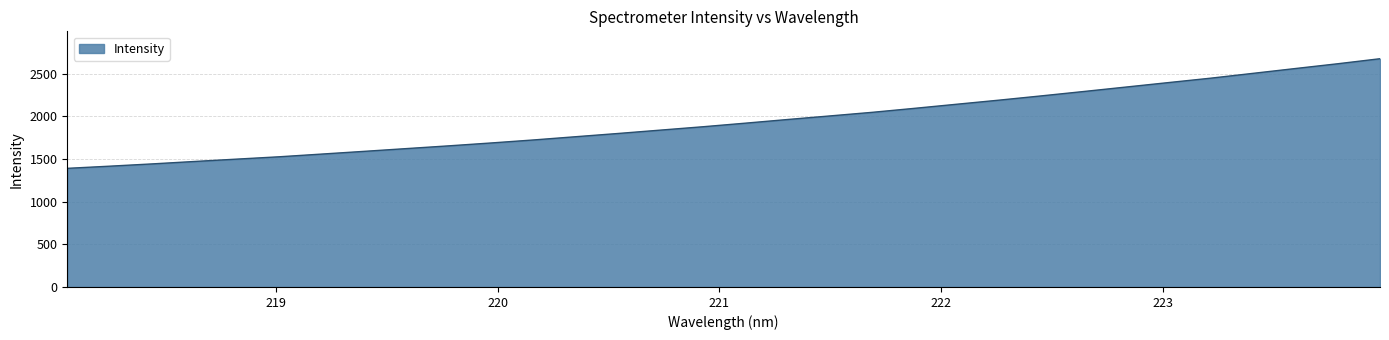

What is the maximum value shown in the chart?

2673.2